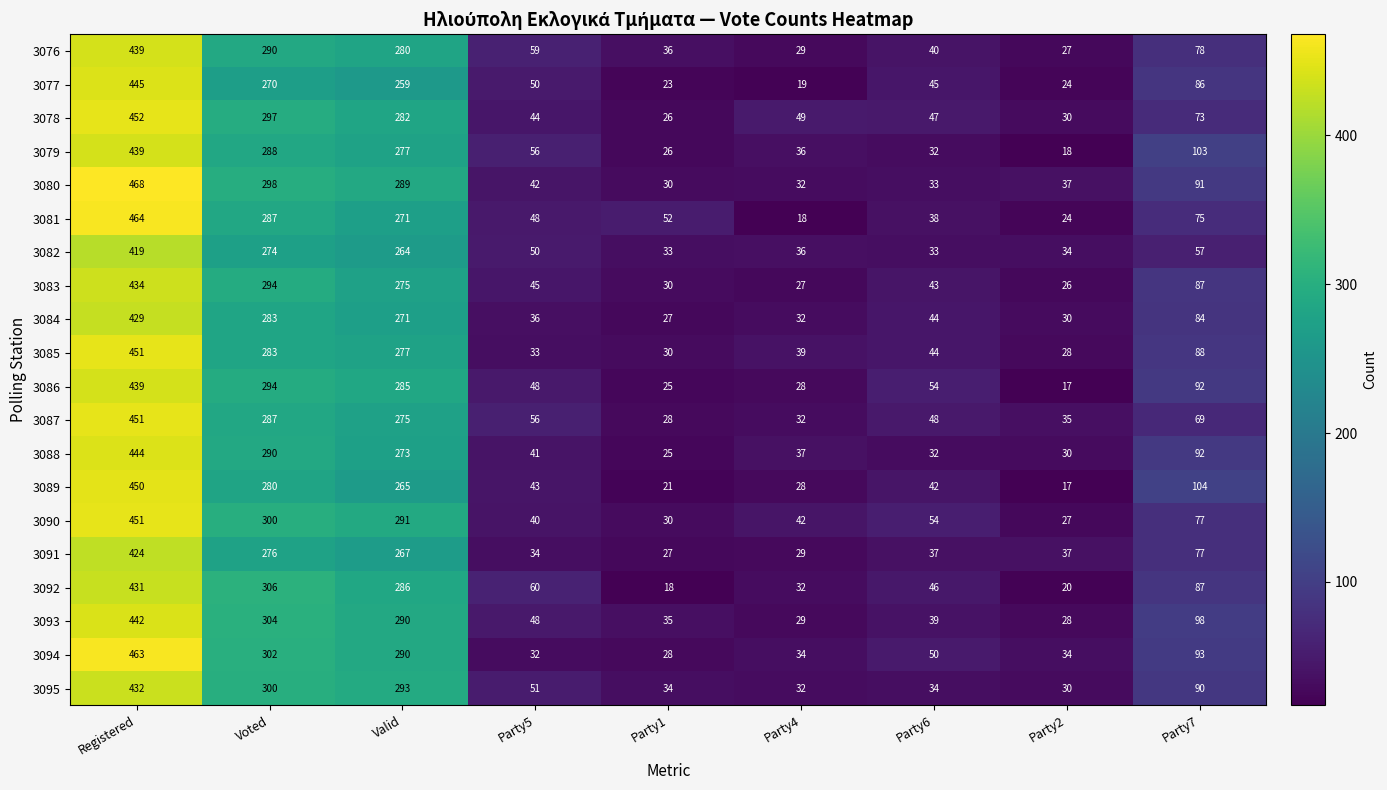

At how many categories does at least one series exceed 94?

4